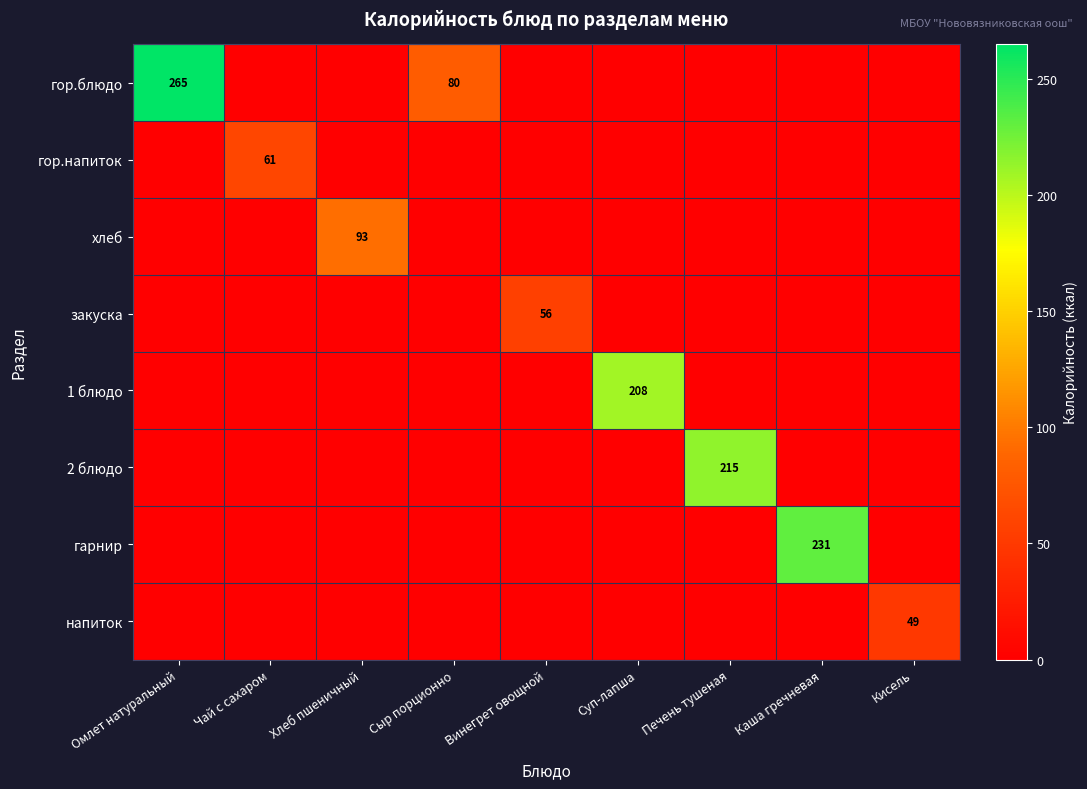

True or false: хлеб has a value of 59.4 at Омлет натуральный.

False